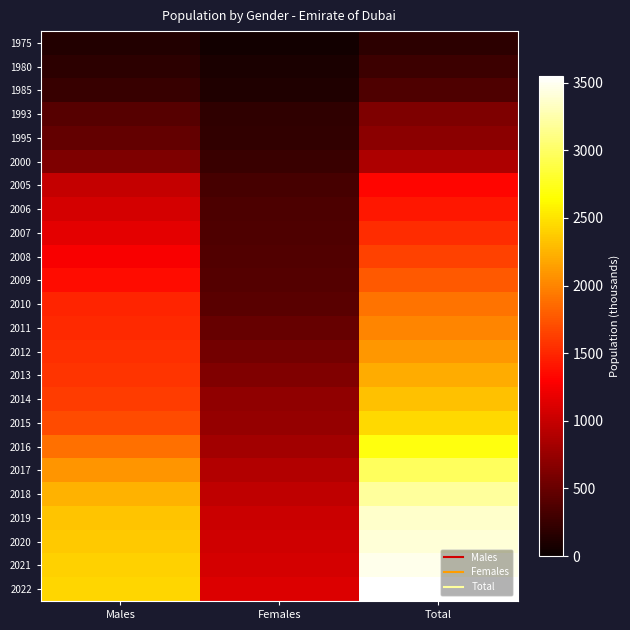

Reading left to right, list all the values displayed in this chart.

1975: Males=128.8	Females=54.4	Total=183.2
1980: Males=187.7	Females=88.6	Total=276.3
1985: Males=247.2	Females=123.6	Total=370.8
1993: Males=406.1	Females=204.8	Total=610.9
1995: Males=478.2	Females=211.2	Total=689.4
2000: Males=611.8	Females=250.6	Total=862.4
2005: Males=989.3	Females=332.1	Total=1321.5
2006: Males=1073.5	Females=348.3	Total=1421.8
2007: Males=1164.6	Females=365.2	Total=1529.8
2008: Males=1263.1	Females=382.8	Total=1646.0
2009: Males=1369.7	Females=401.2	Total=1771.0
2010: Males=1485.0	Females=420.4	Total=1905.5
2011: Males=1515.8	Females=487.4	Total=2003.2
2012: Males=1547.1	Females=558.7	Total=2105.9
2013: Males=1579.1	Females=634.7	Total=2213.8
2014: Males=1613.2	Females=714.2	Total=2327.3
2015: Males=1703.4	Females=743.3	Total=2446.7
2016: Males=1888.5	Females=810.1	Total=2698.6
2017: Males=2088.9	Females=887.6	Total=2976.5
2018: Males=2233.4	Females=958.9	Total=3192.3
2019: Males=2331.8	Females=1024.1	Total=3355.9
2020: Males=2362.3	Females=1048.9	Total=3411.2
2021: Males=2400.1	Females=1078.2	Total=3478.3
2022: Males=2438.8	Females=1111.1	Total=3549.9